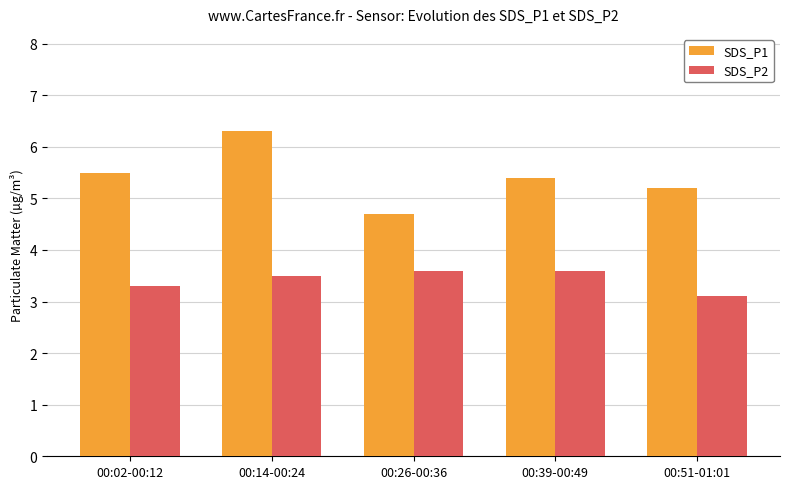

What are all the series names shown in the legend?

SDS_P1, SDS_P2